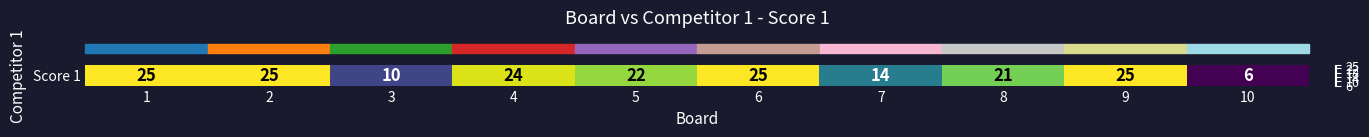

Count the number of values greater than 24.

4